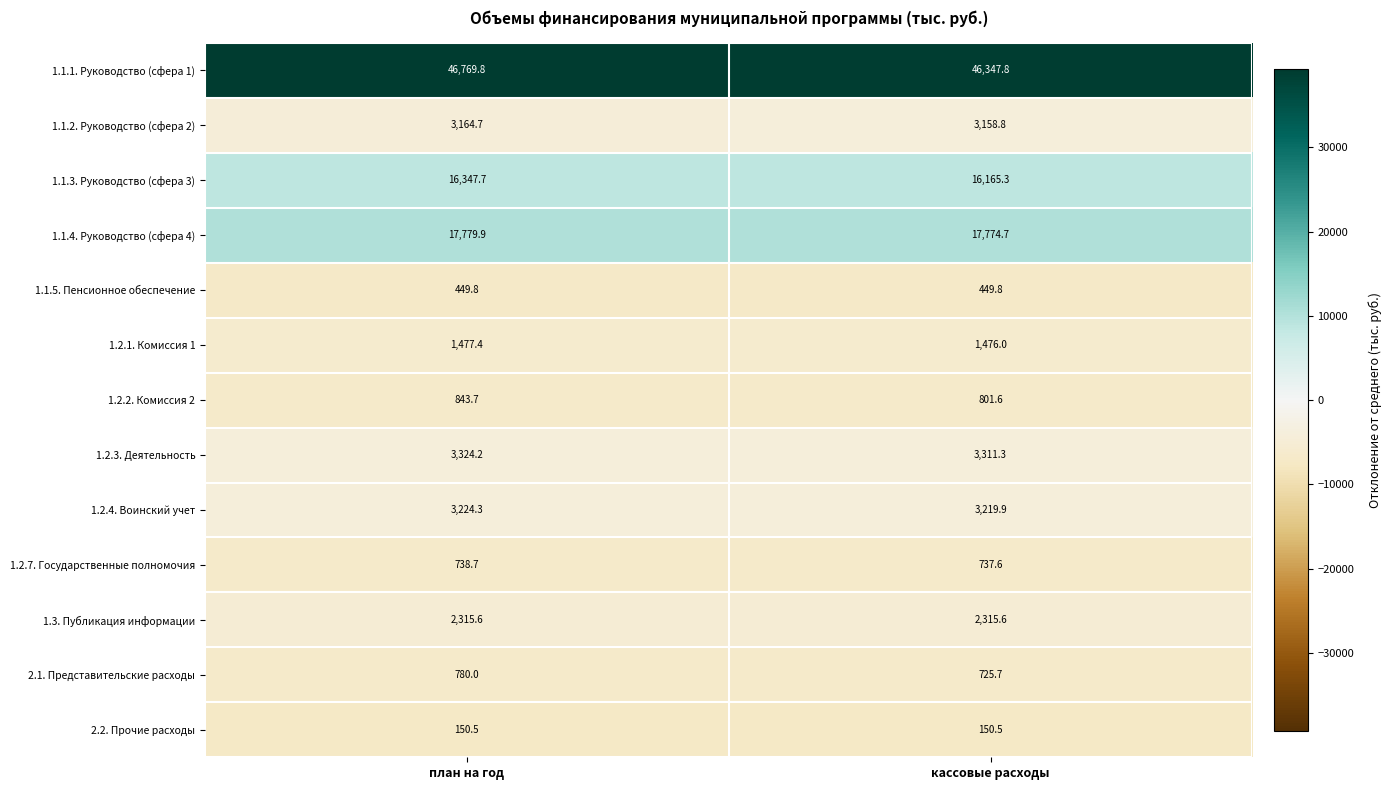

What is the difference between the 1.2.3. Деятельность values at план на год and кассовые расходы?

12.9